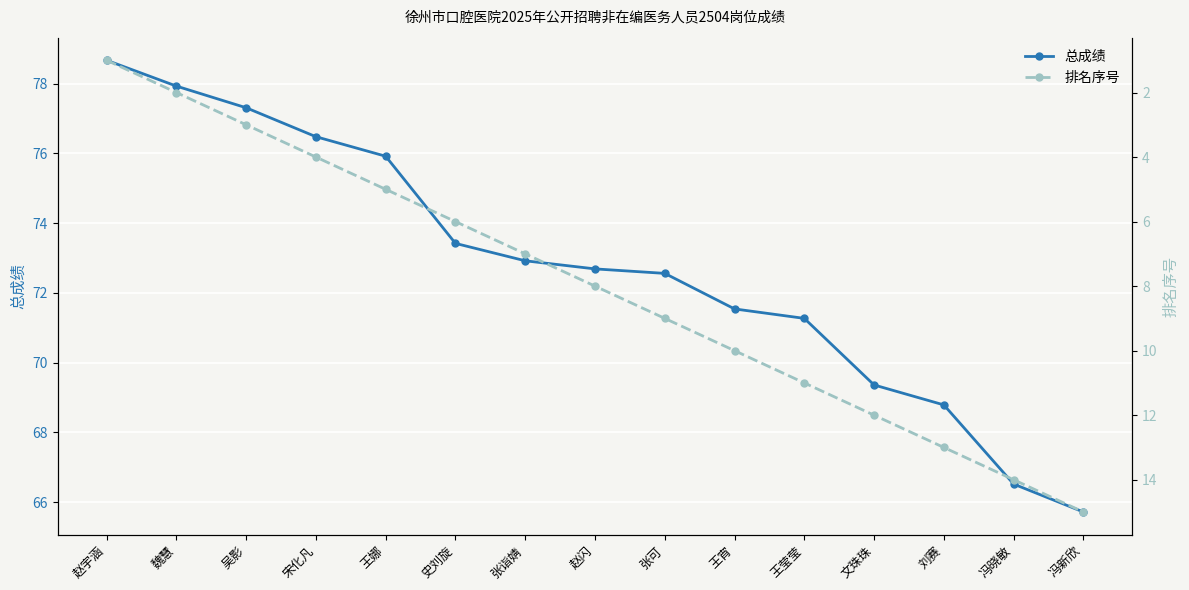

Between 魏慧 and 宋化凡, which series saw the biggest shift?

排名序号